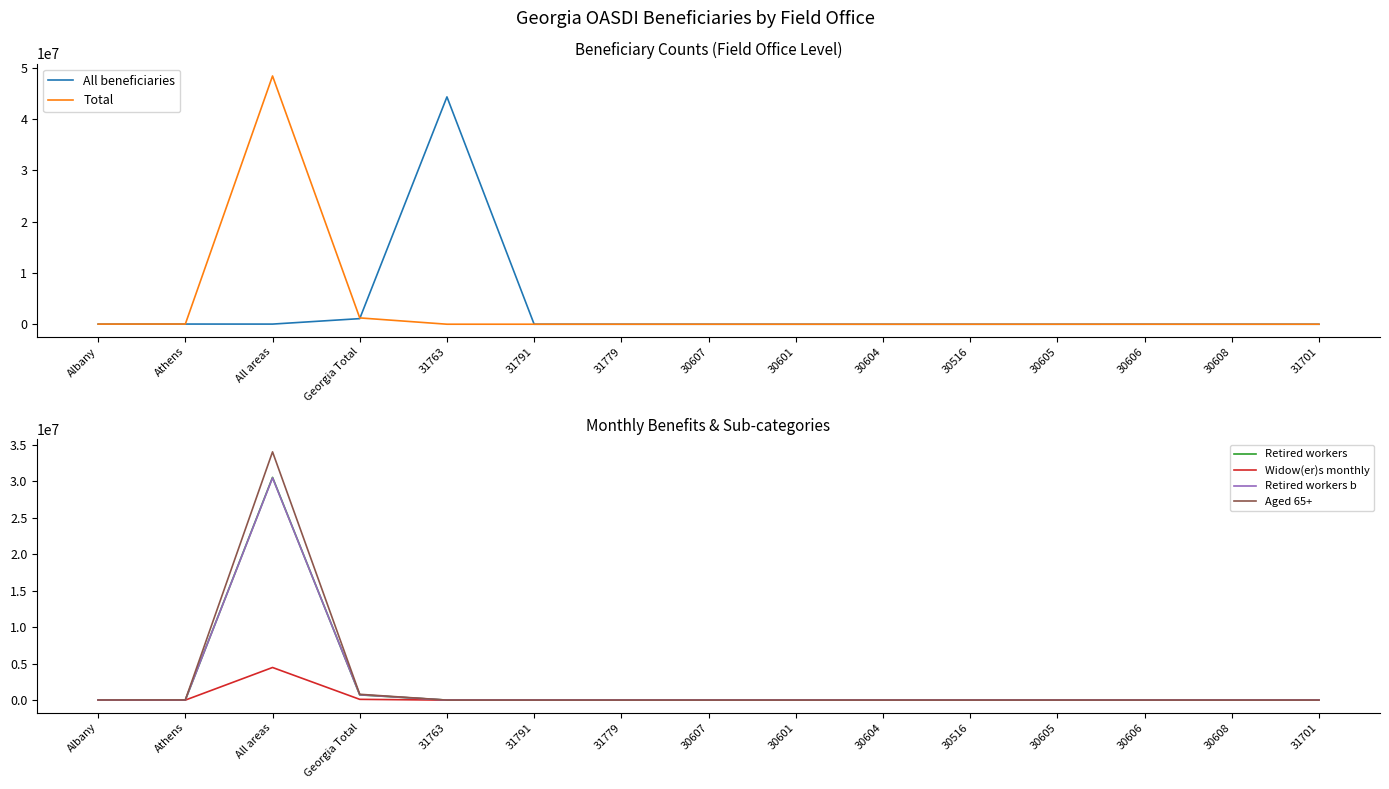

What are all the series names shown in the legend?

All beneficiaries, Total, Retired workers, Widow(er)s monthly, Retired workers b, Aged 65+